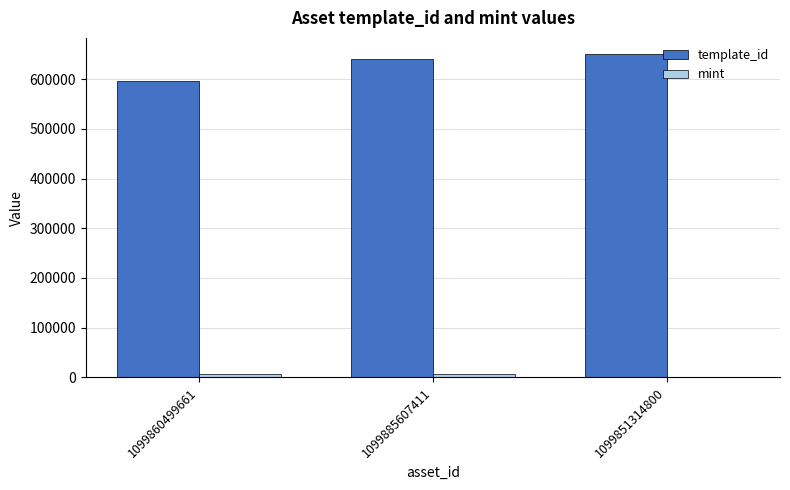

The value of template_id at 1099885607411 is 152830. True or false?

False